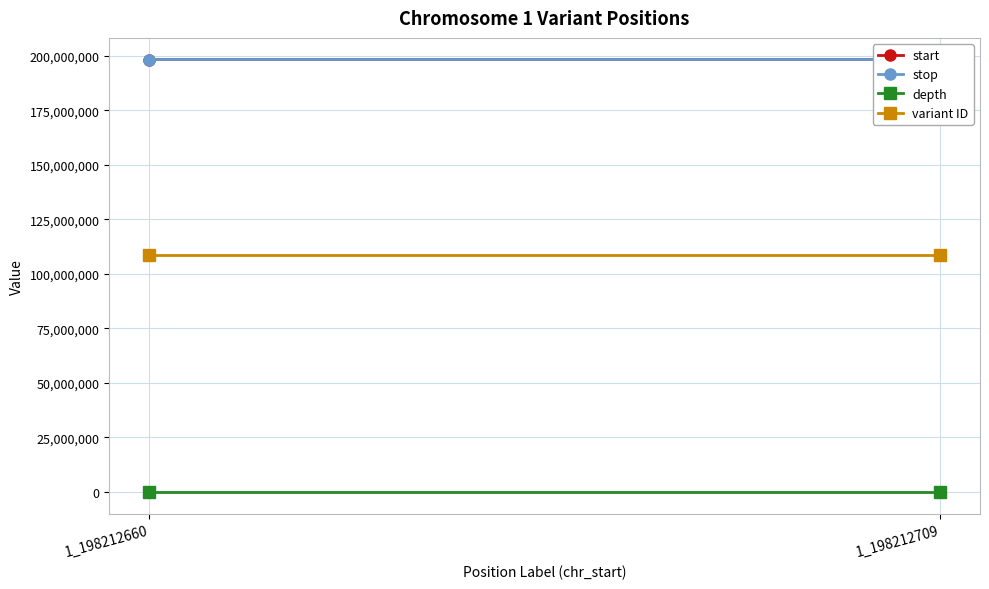

List the labels in order of stop value, smallest first.

1_198212660, 1_198212709